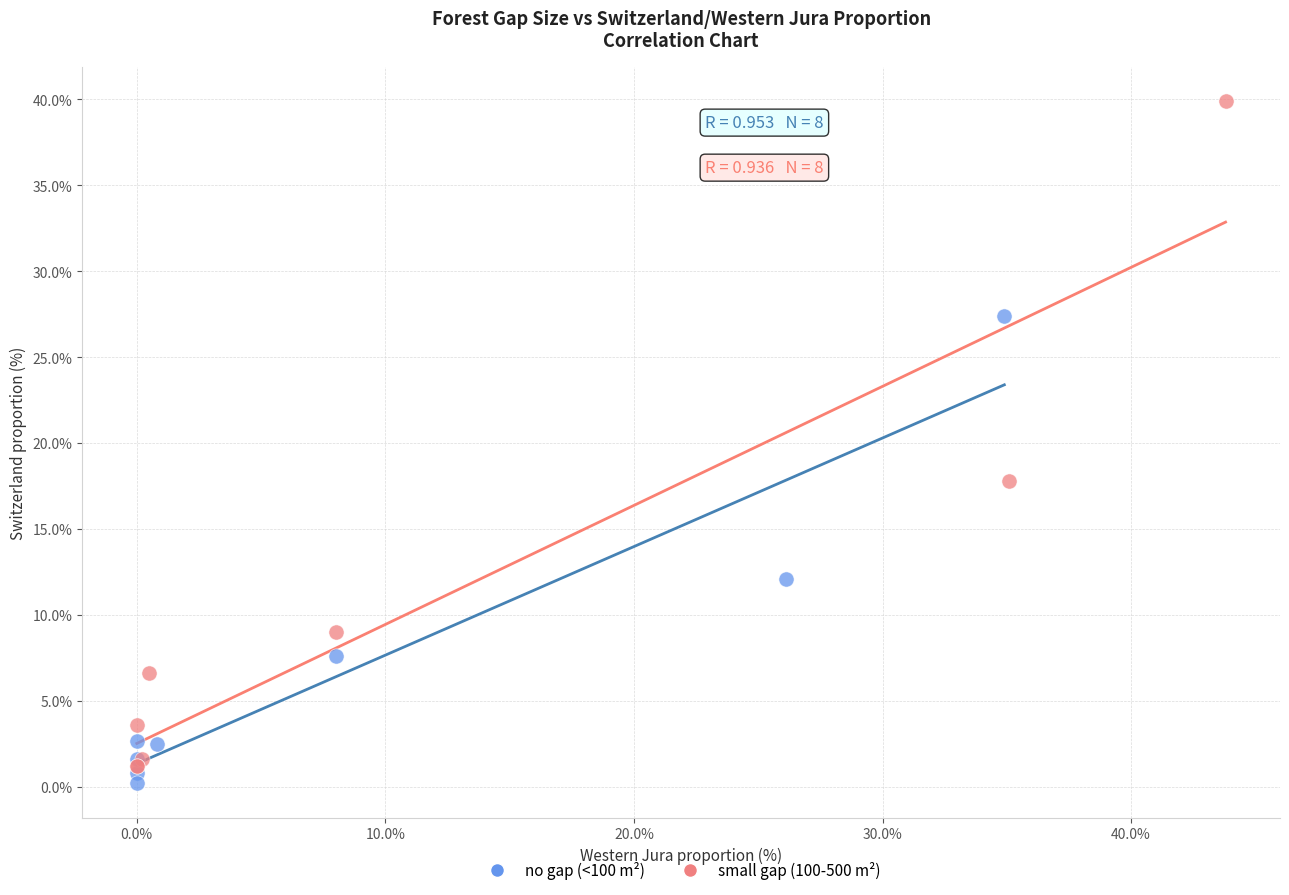

What are all the series names shown in the legend?

no gap (<100 m²), small gap (100-500 m²)